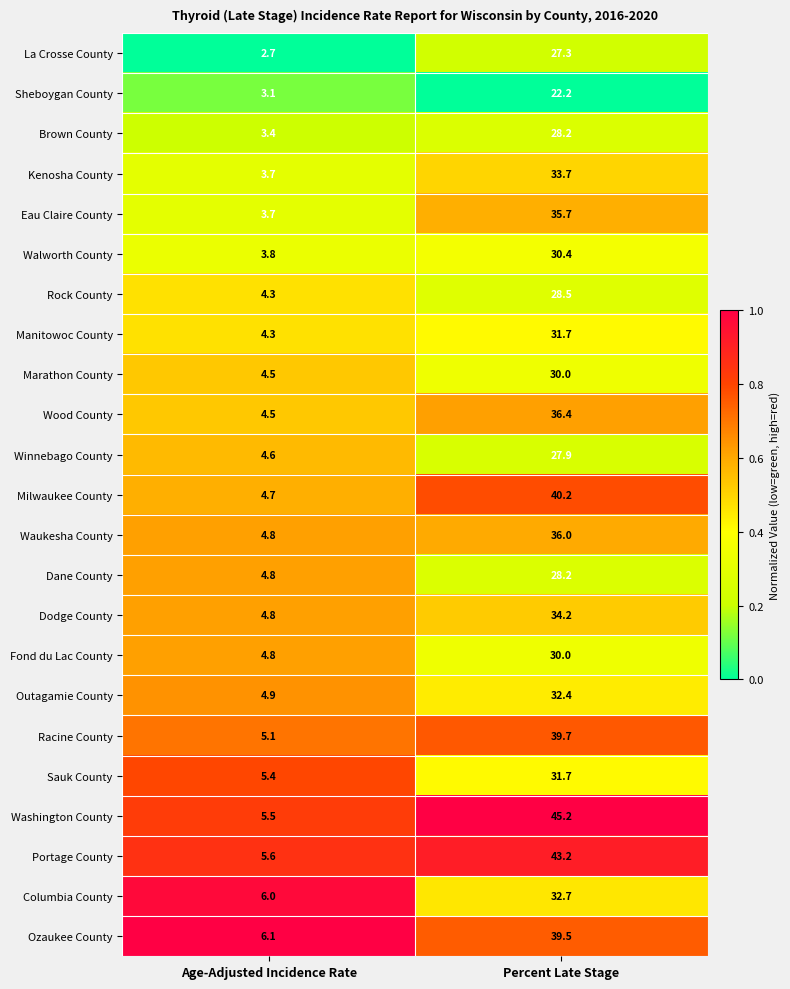

At which category is the sum across all series the highest?

Percent Late Stage